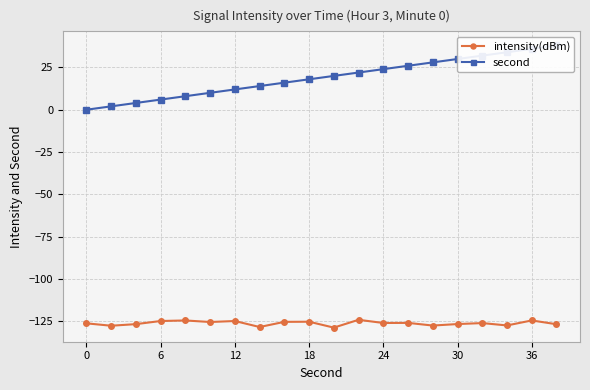

What is the difference between the maximum and minimum values in the second series?

38.0